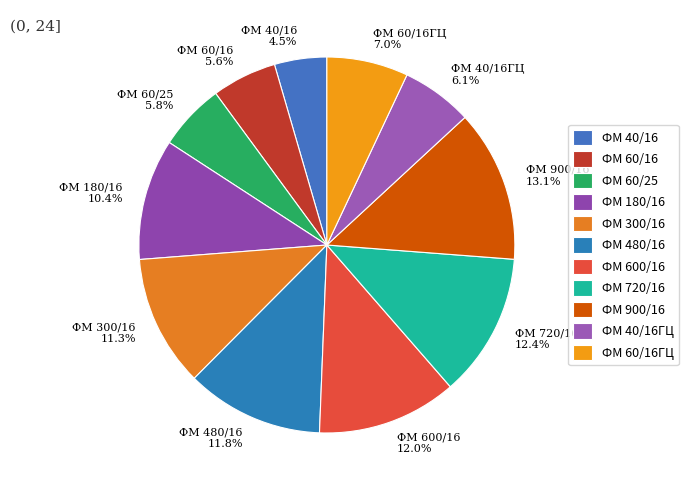

To the nearest percent, what is the difference between the ФМ 300/16 and ФМ 180/16 slice percentages?

1%